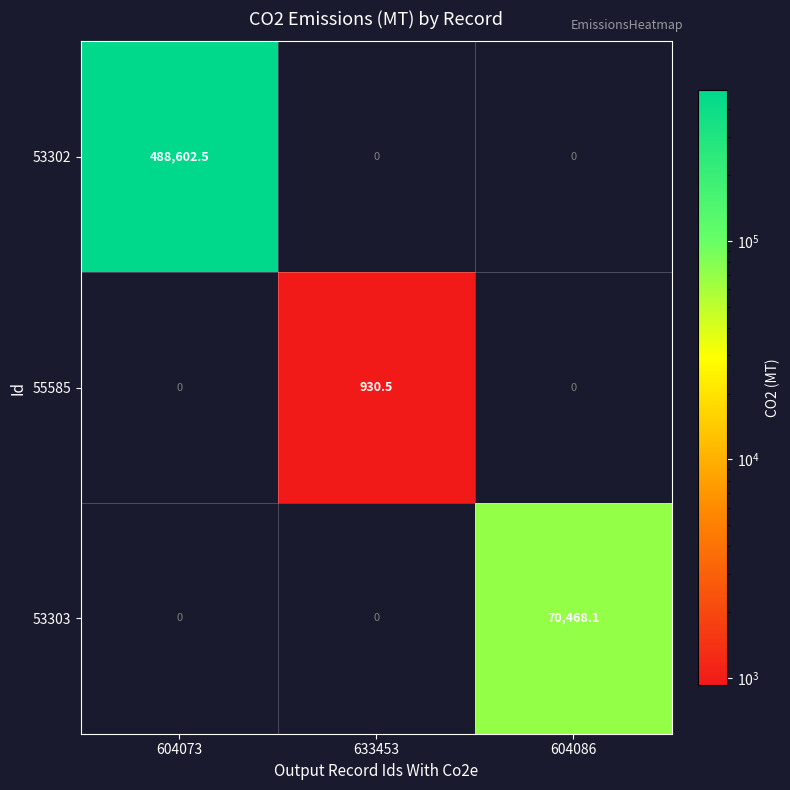

How many data points in 53302 are above 0?

1